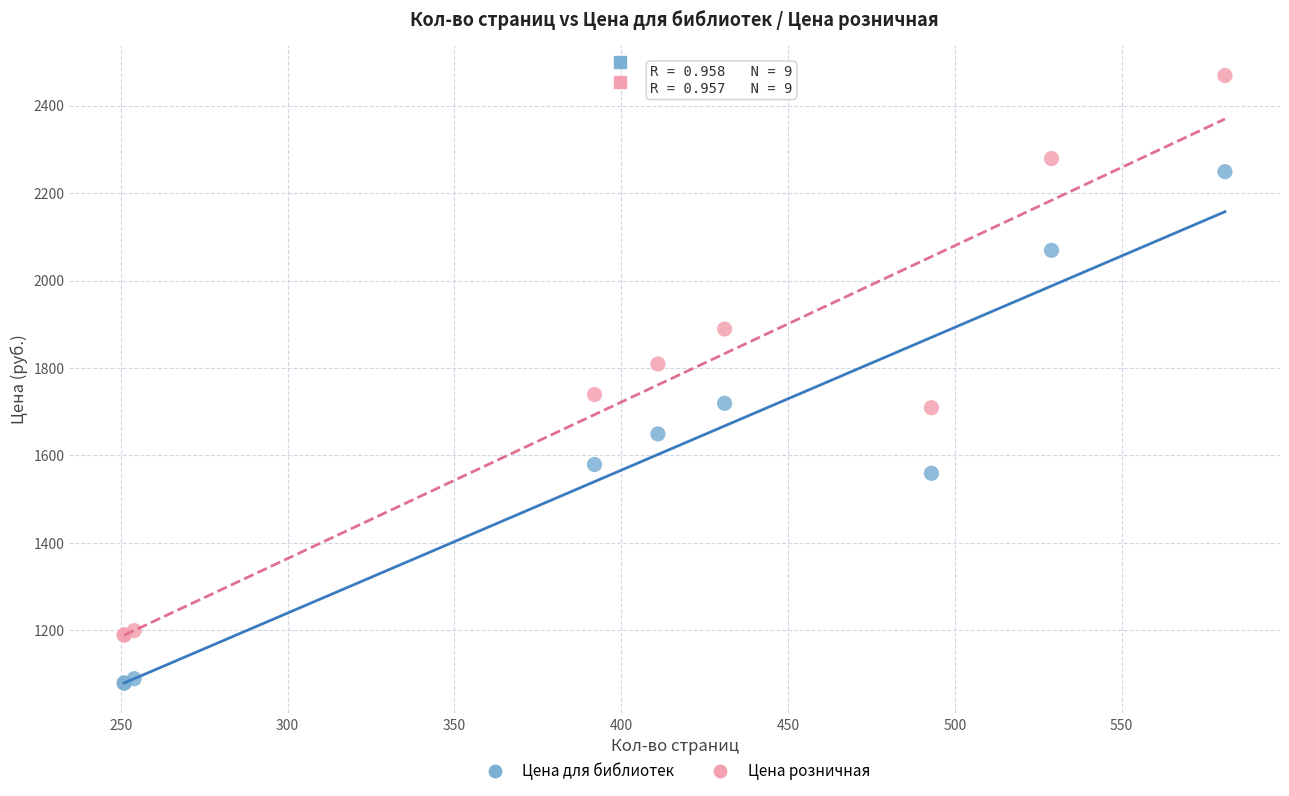

Which series reaches the minimum Y coordinate?

Цена для библиотек